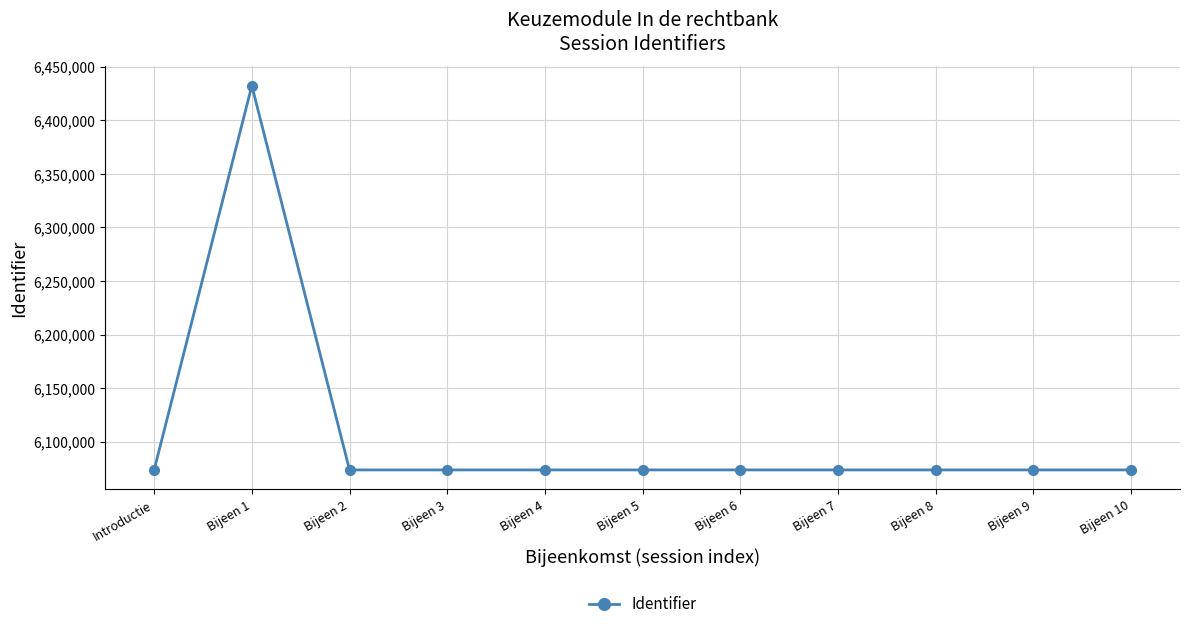

What is the greatest value displayed?

6432417